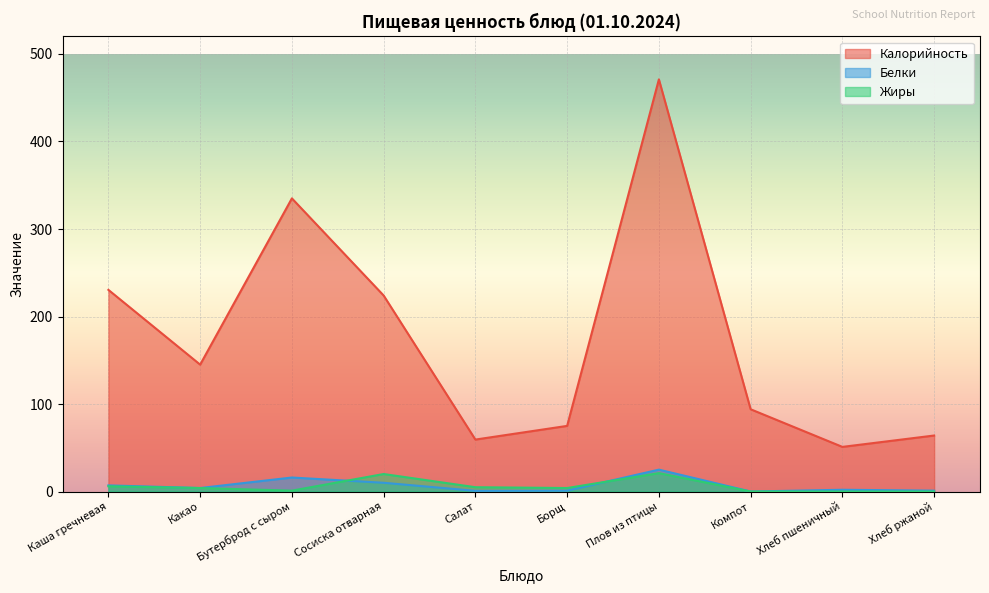

True or false: Белки and Калорийность cross at least once.

False